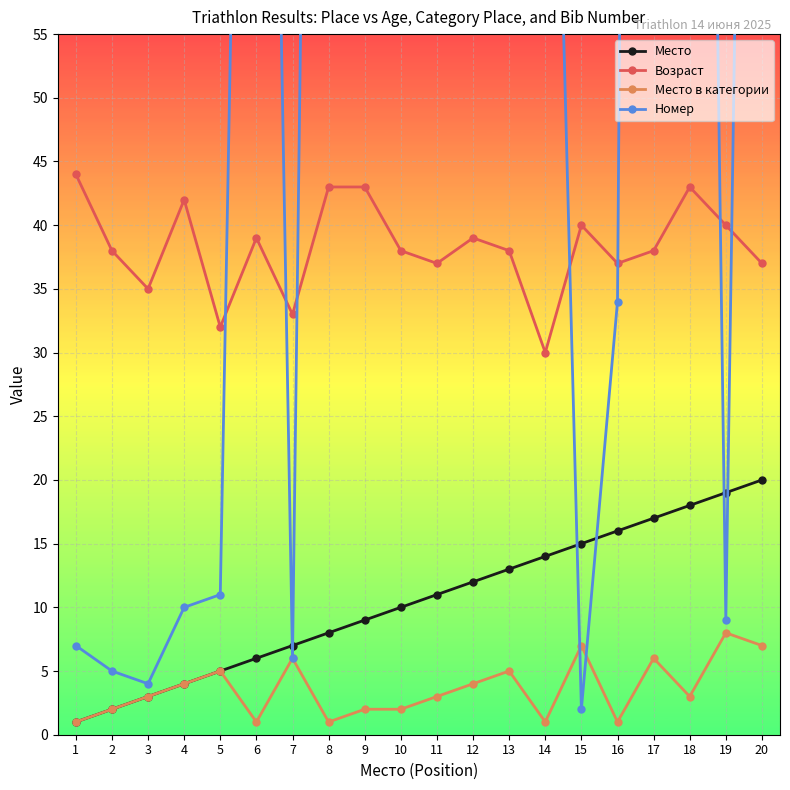

How many interior local valleys does the Возраст series have?

6